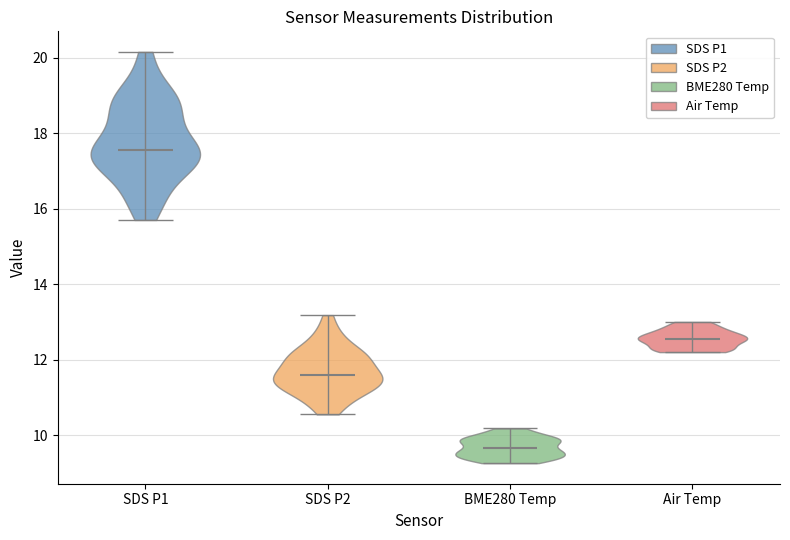

Reading left to right, read every violin against the y-axis: where its median line is, and the lowest and highest points it reaches. The values are not printed on the chart, so give them approximately, as read against the axis.

SDS P1: median line 17.6, lowest point 15.8, highest point 20.2
SDS P2: median line 11.6, lowest point 10.6, highest point 13.2
BME280 Temp: median line 9.6, lowest point 9.2, highest point 10.2
Air Temp: median line 12.6, lowest point 12.2, highest point 13.0